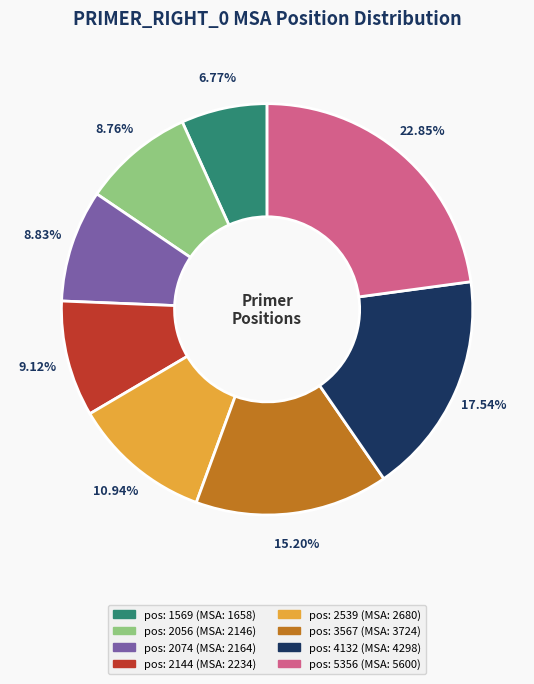

How many slices are in this pie chart?

8